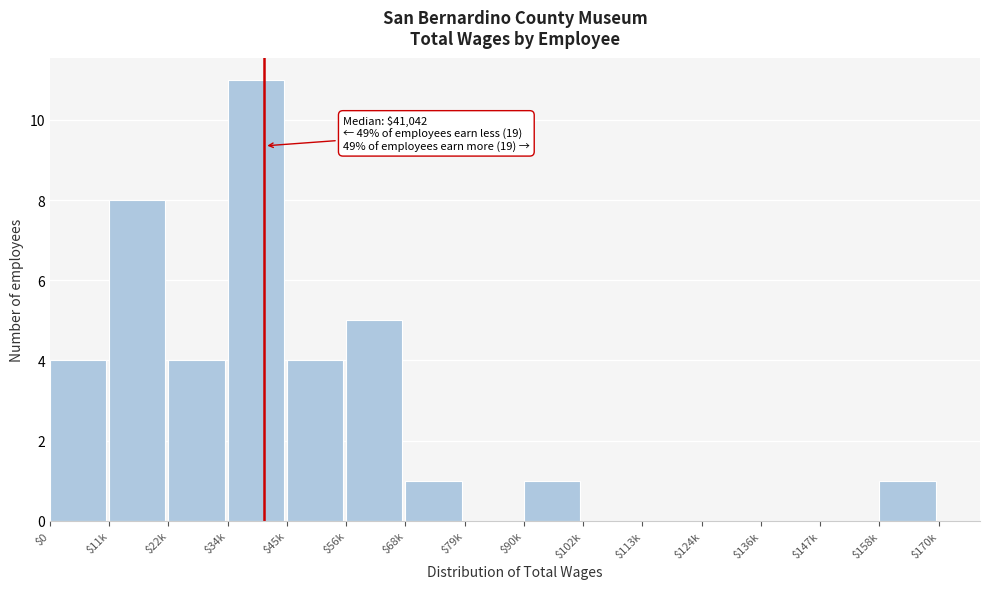

Is it true that the value at $34k is 18?

False